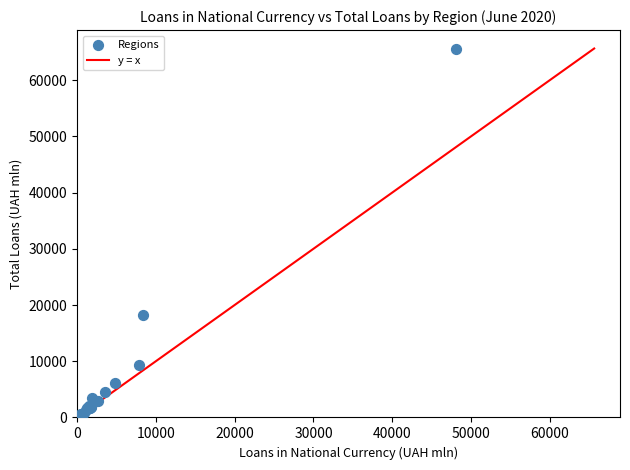

What Y value in the scatter plot is closest to 32867?

18232.2